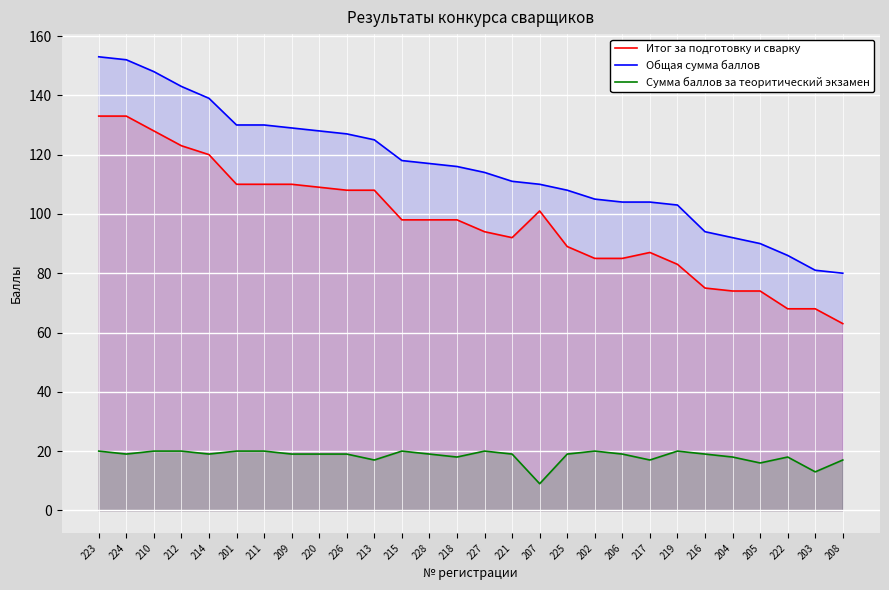

True or false: Итог за подготовку и сварку and Общая сумма баллов cross at least once.

False